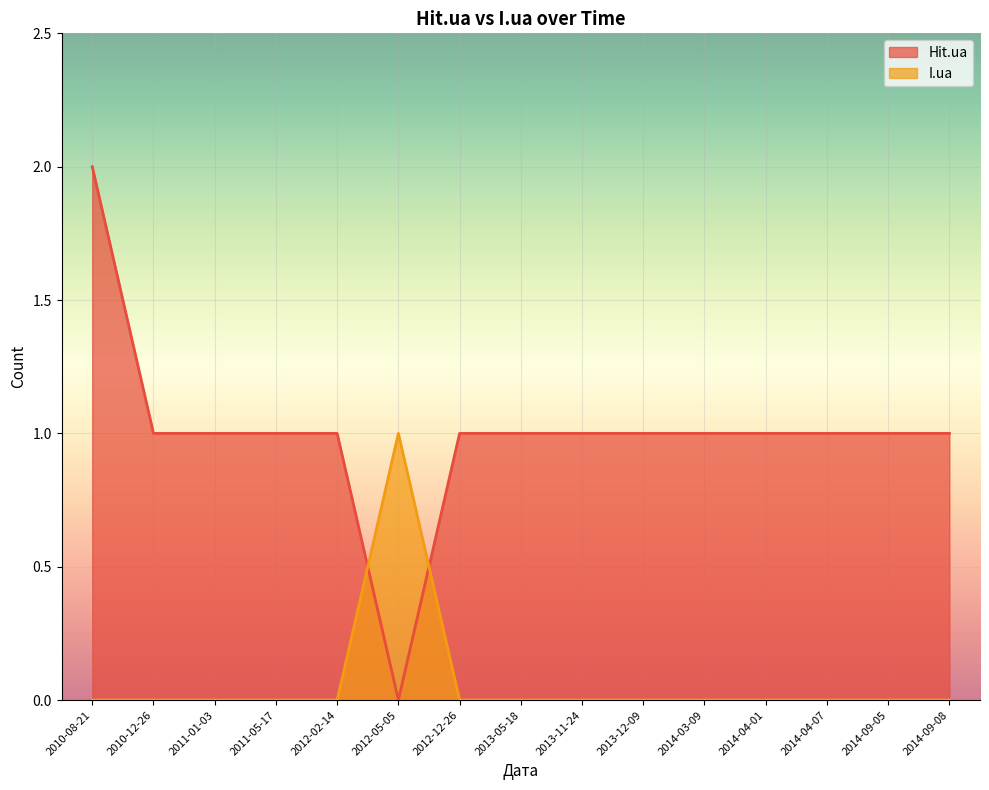

At how many categories does at least one series exceed 0?

15